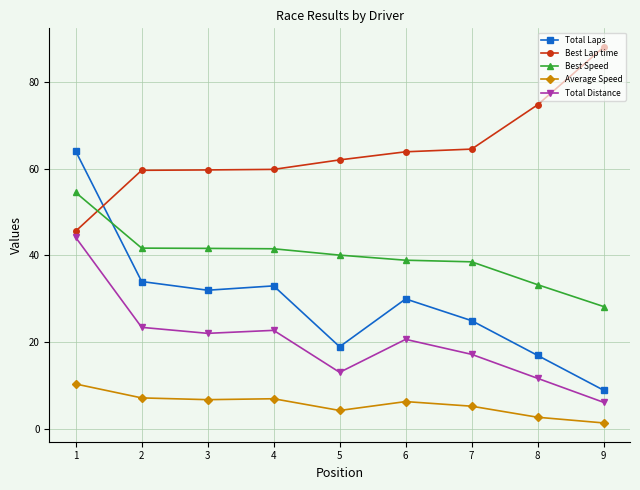

Does the chart display data point markers on the line(s)?

Yes